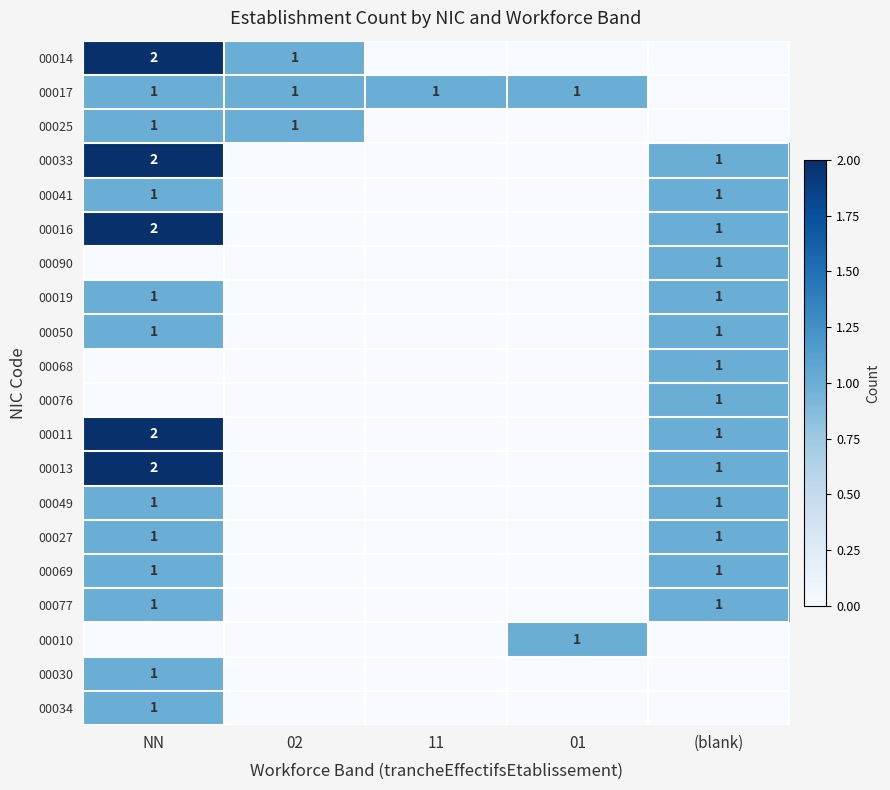

How many data points does each series have?

5